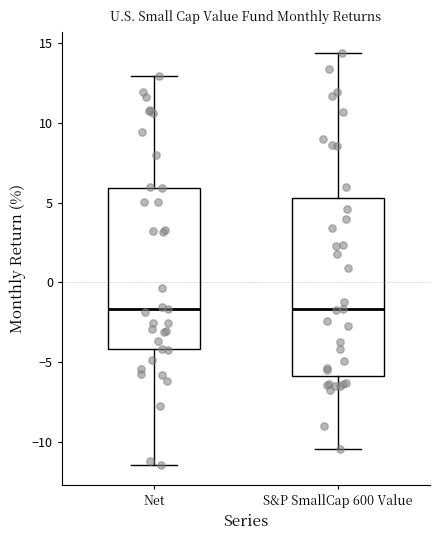

Reading left to right, read every box against the y-axis: the position of its median line, the range the box covers, and the ends of its whiskers. The values are not printed on the chart, so give them approximately, as read against the axis.

Net: median -1.5, box -4.0 to 6.0, whiskers -11.5 to 13.0
S&P SmallCap 600 Value: median -1.5, box -6.0 to 5.5, whiskers -10.5 to 14.5